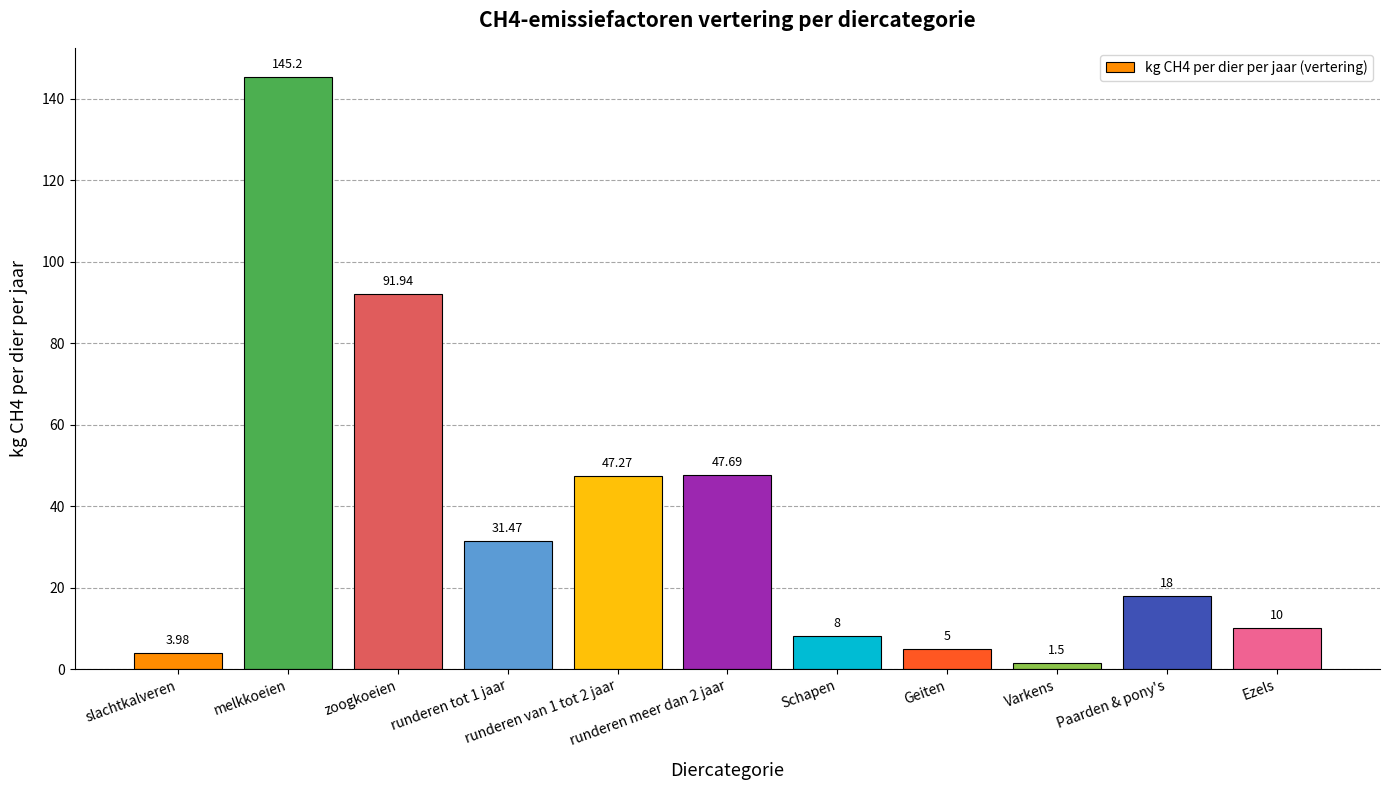

What is the label of the 7th bar from the left?

Schapen